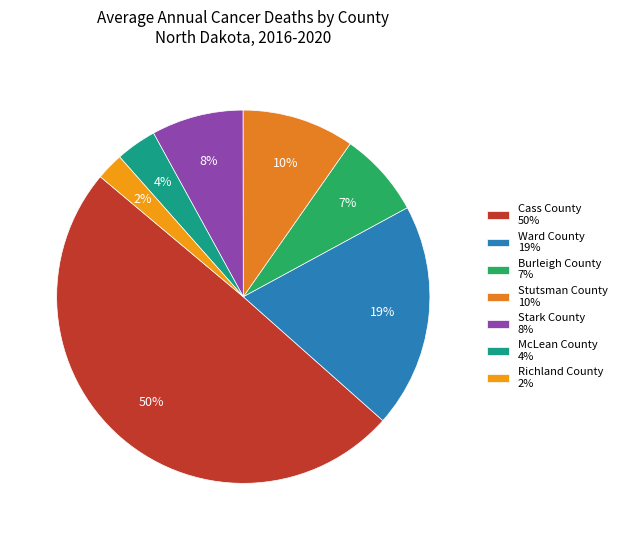

Is it true that Burleigh County is 1% of the pie?

False